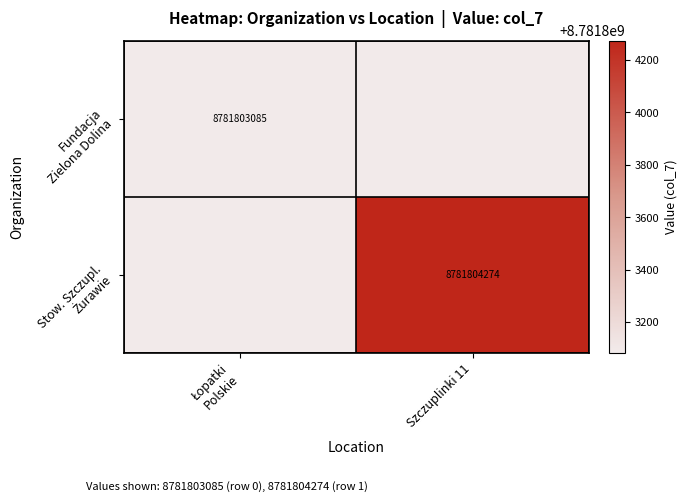

Which category has the lowest value across all series?

Szczuplinki 11